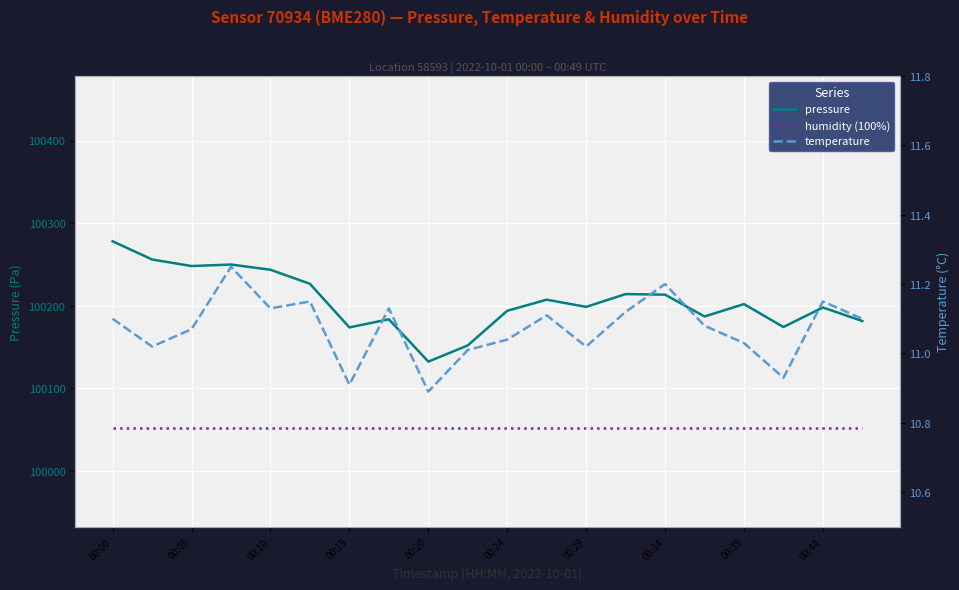

Which series has the largest total across all categories?

pressure